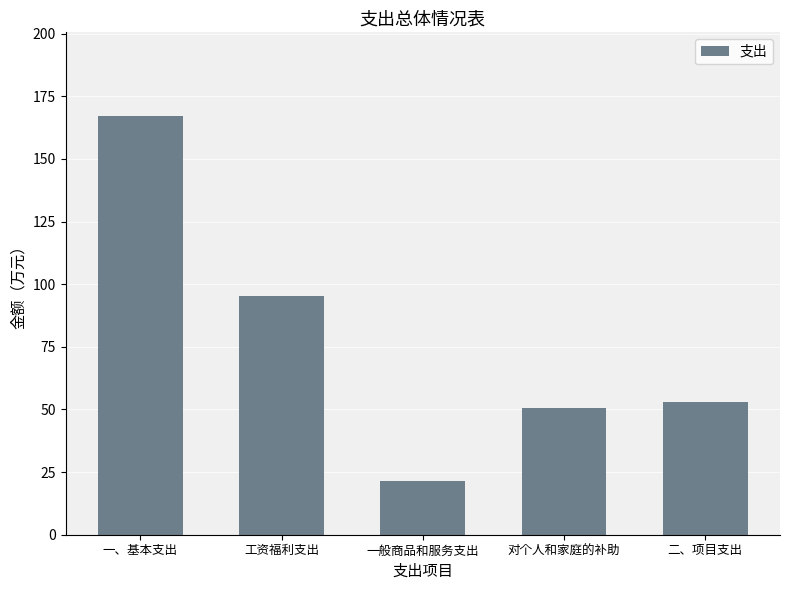

List the labels in order of value, largest first.

一、基本支出, 工资福利支出, 二、项目支出, 对个人和家庭的补助, 一般商品和服务支出